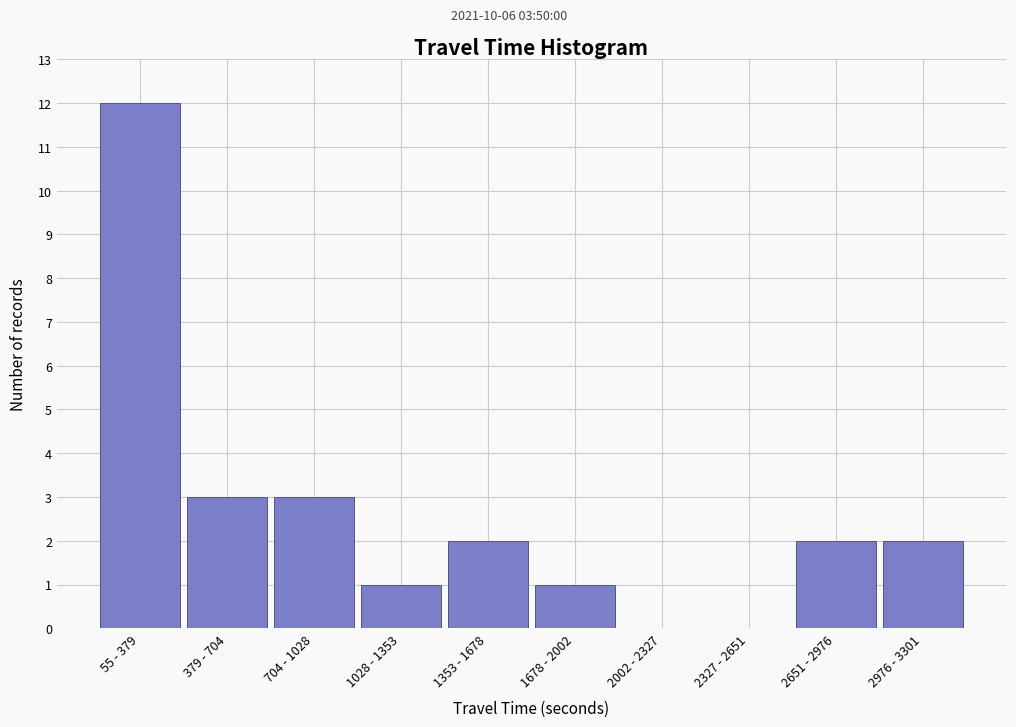

Reading left to right, extract all data points from this chart.

55 - 379=12	379 - 704=3	704 - 1028=3	1028 - 1353=1	1353 - 1678=2	1678 - 2002=1	2002 - 2327=0	2327 - 2651=0	2651 - 2976=2	2976 - 3301=2